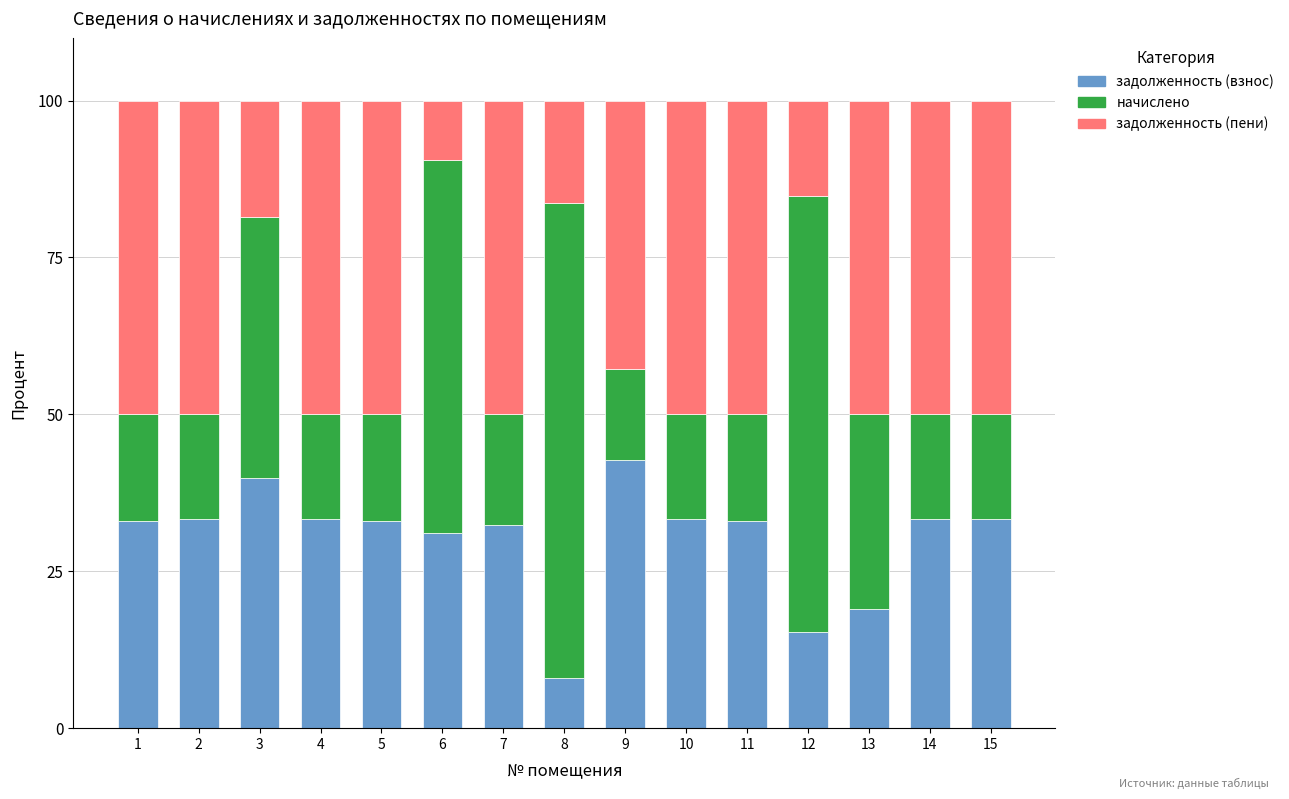

What is the value of the задолженность (взнос) bar at the 10th from the left?

33.3